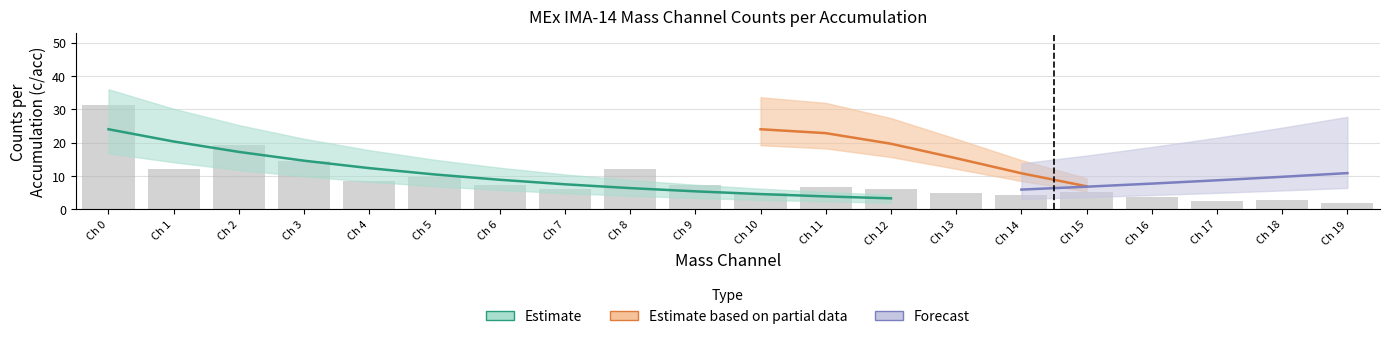

How many categories are shown in the chart?

20